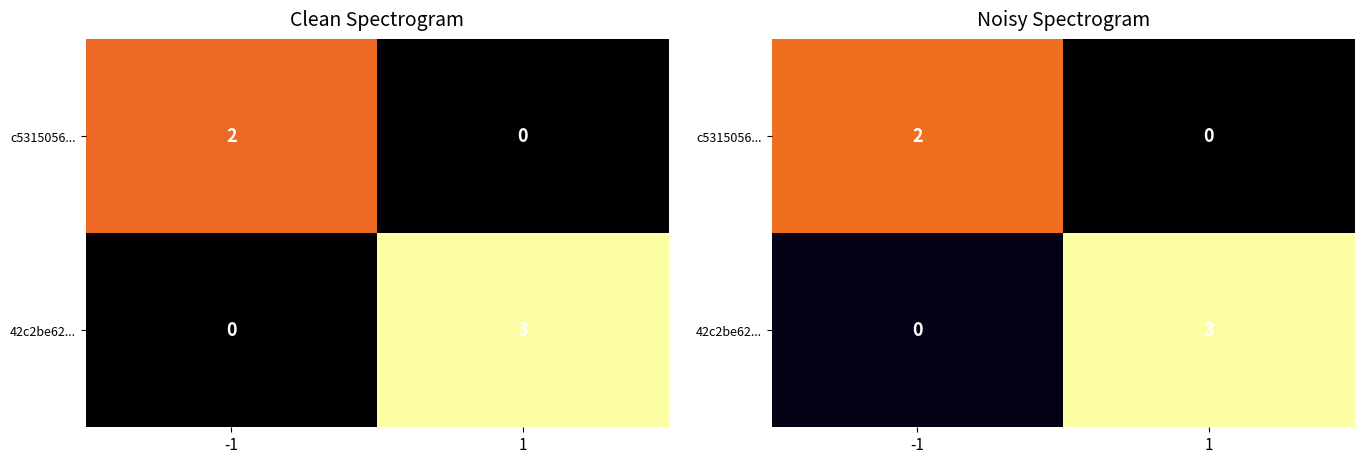

Which series has the widest spread of values?

42c2be62...